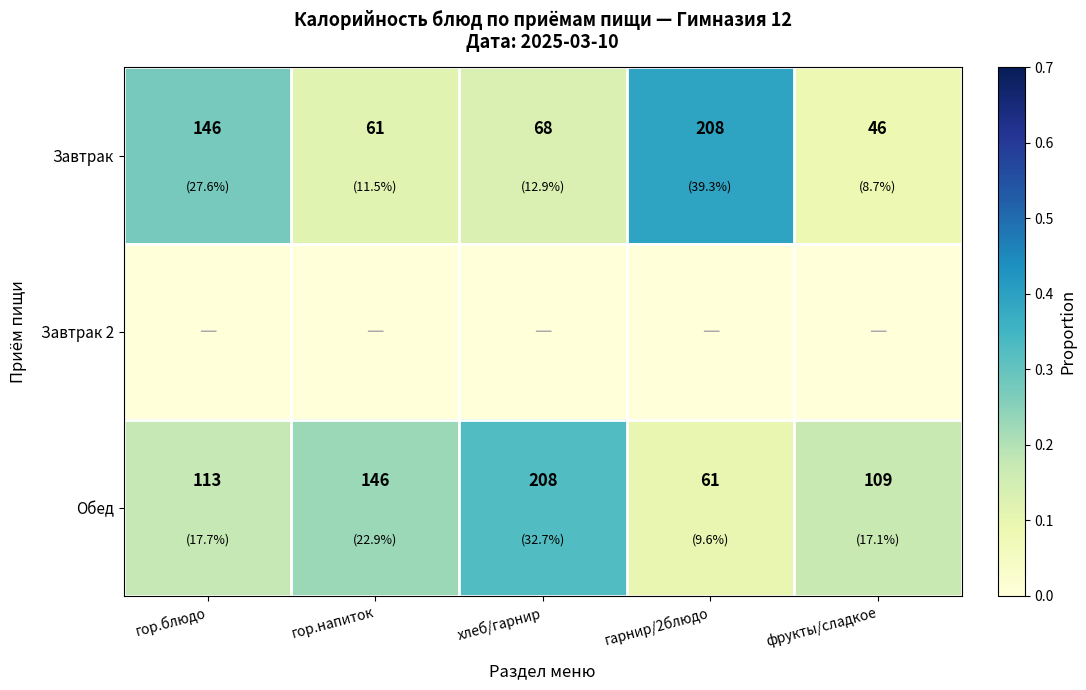

At which label is Завтрак closest to 127?

гор.блюдо